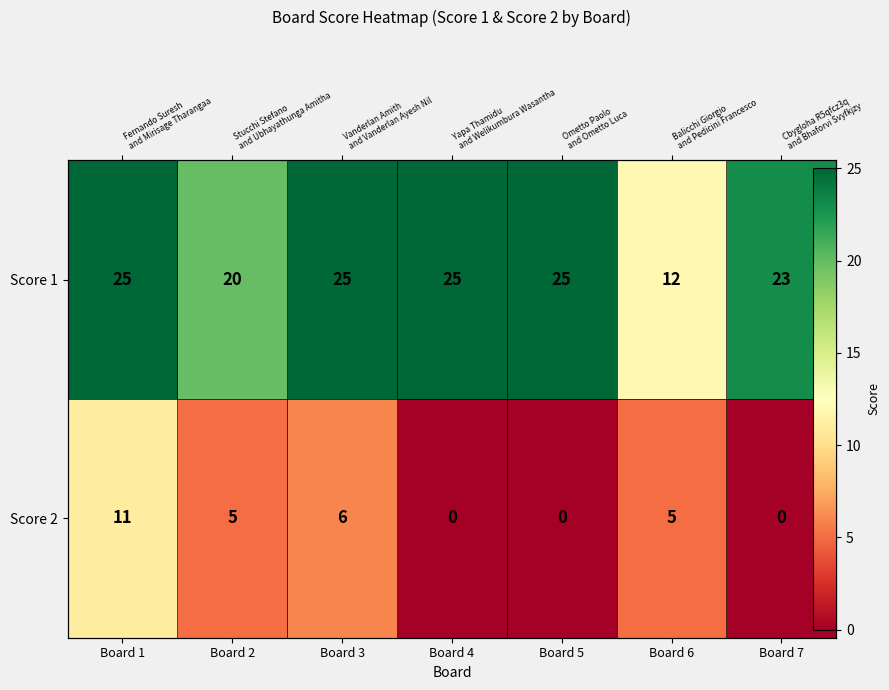

Is the value of Score 2 at Board 2 greater than the value of Score 1 at Board 6?

No